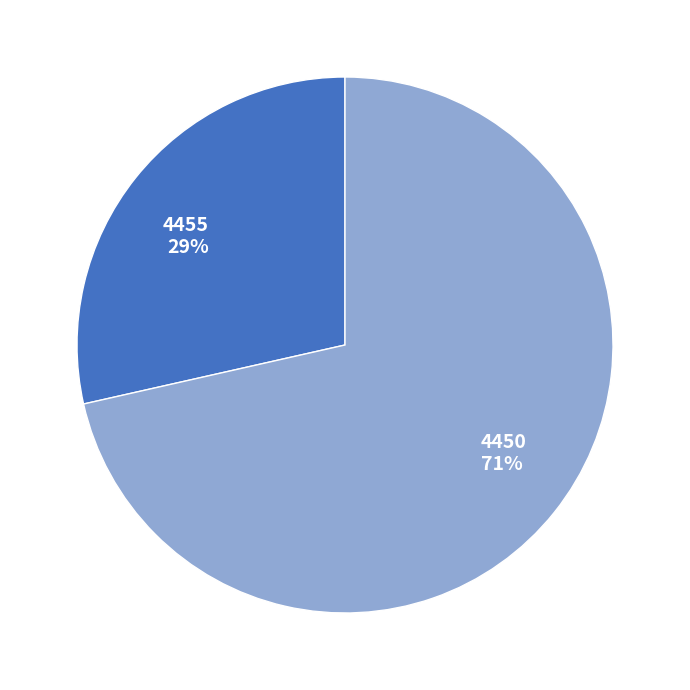

Which slice is the smallest?

4455